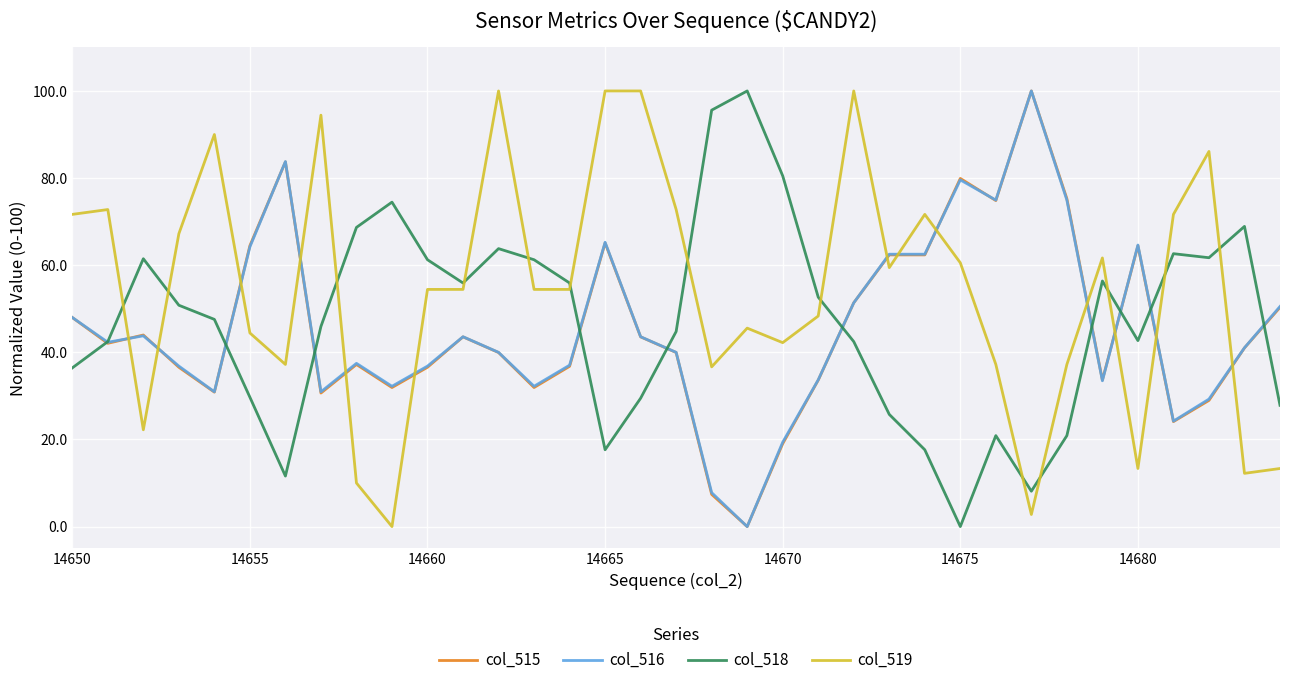

Which series has the largest total across all categories?

col_519